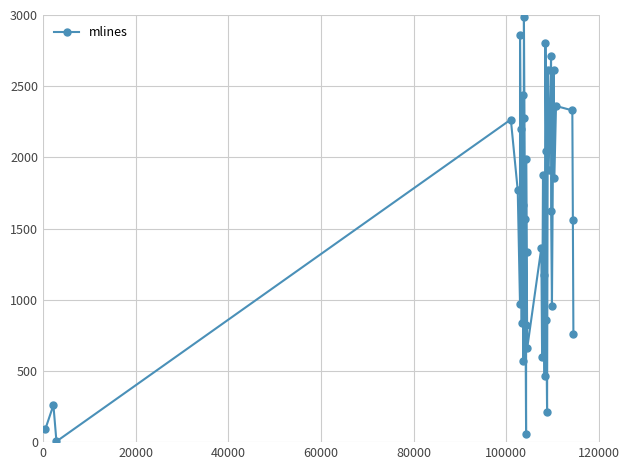

How many points are higher than both their immediate neighbors (excluding endpoints)?

13